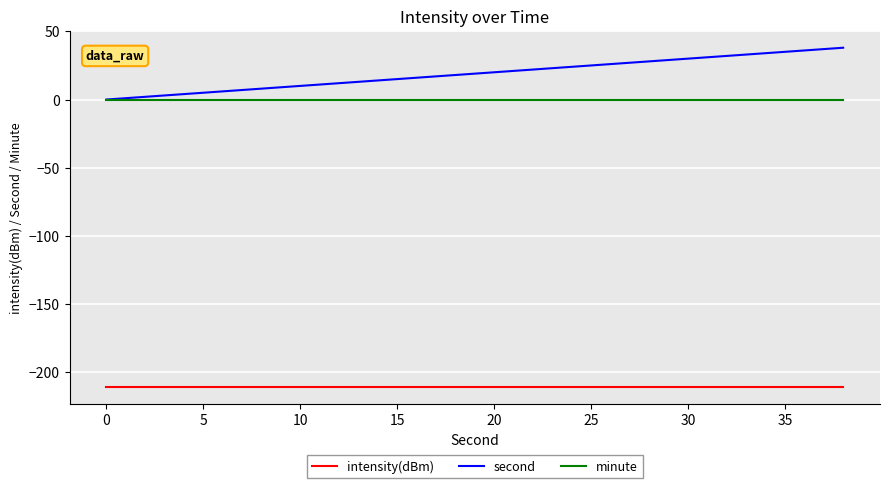

True or false: intensity(dBm) and second intersect in this chart.

False